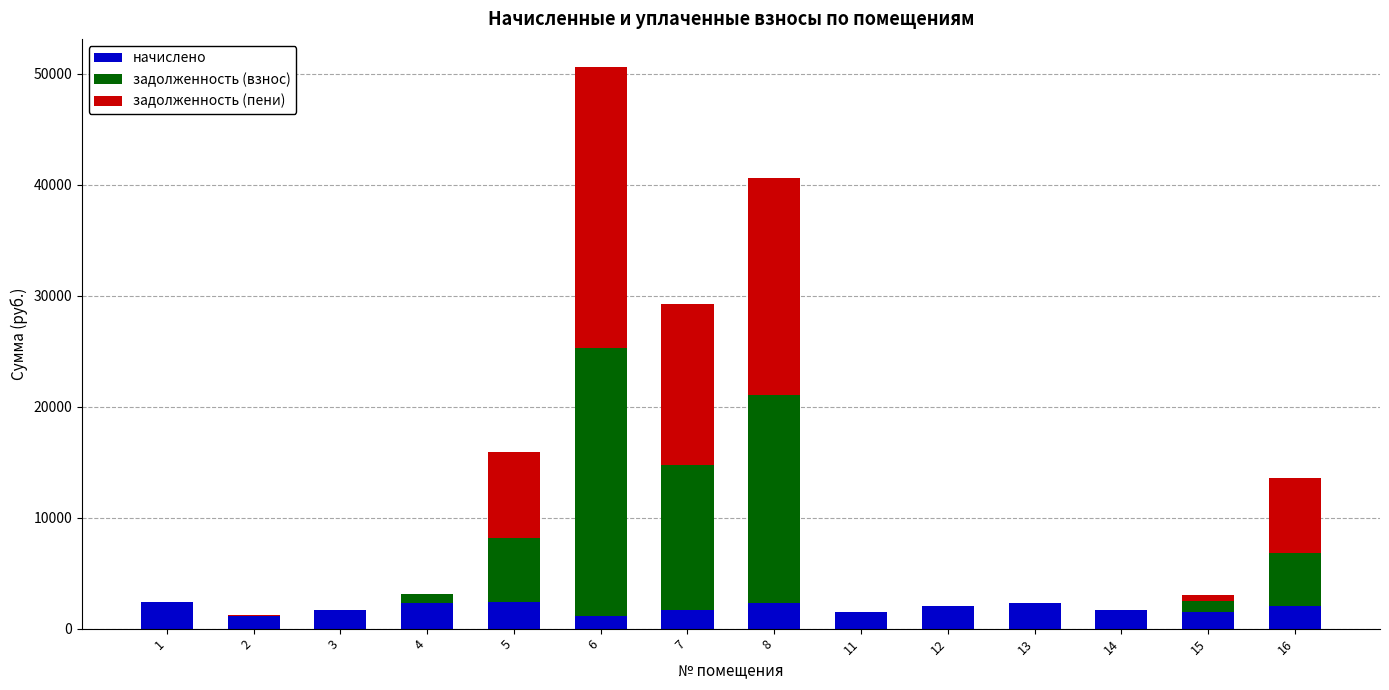

At which category is the sum across all series the highest?

6